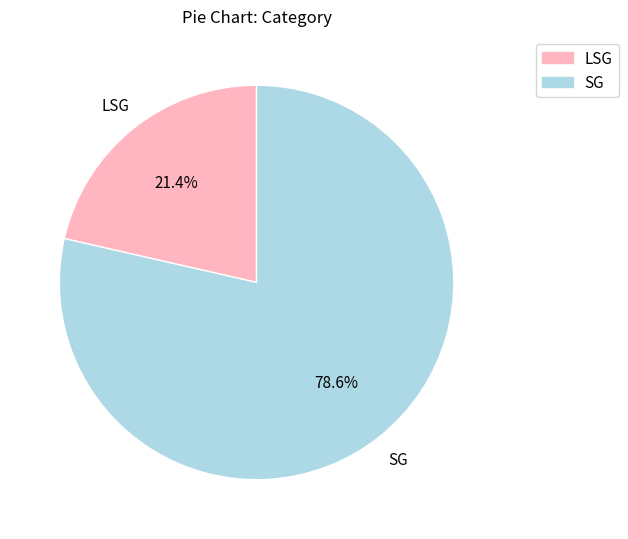

True or false: LSG accounts for 11% of the total.

False